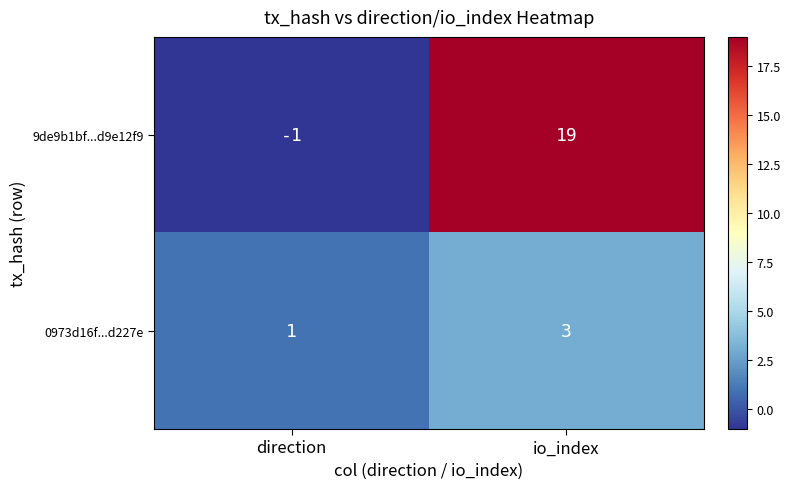

How many categories are shown in the chart?

2